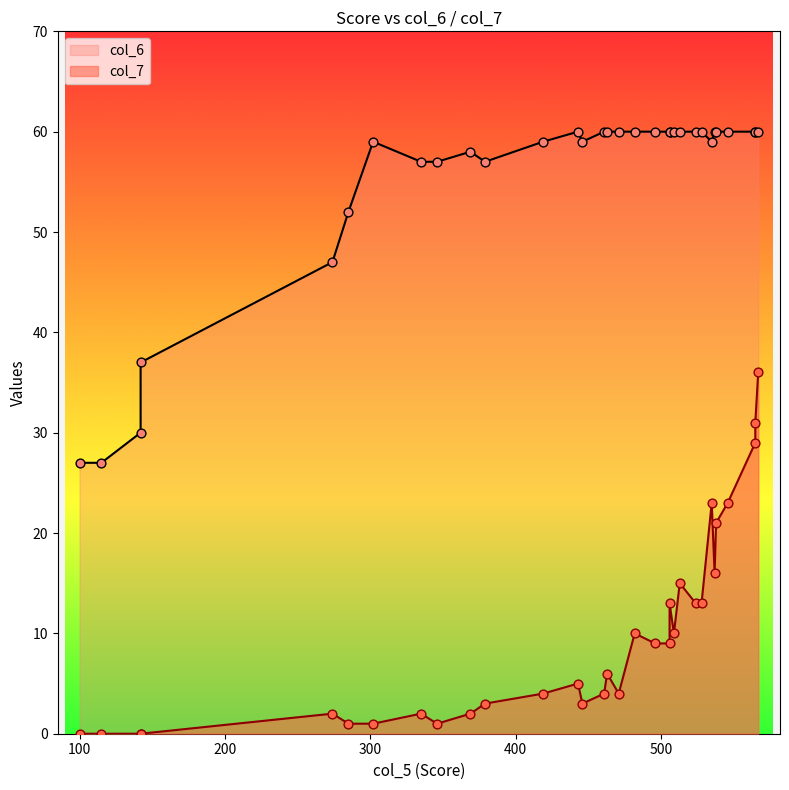

Which series has the largest Y range (max minus min)?

col_7